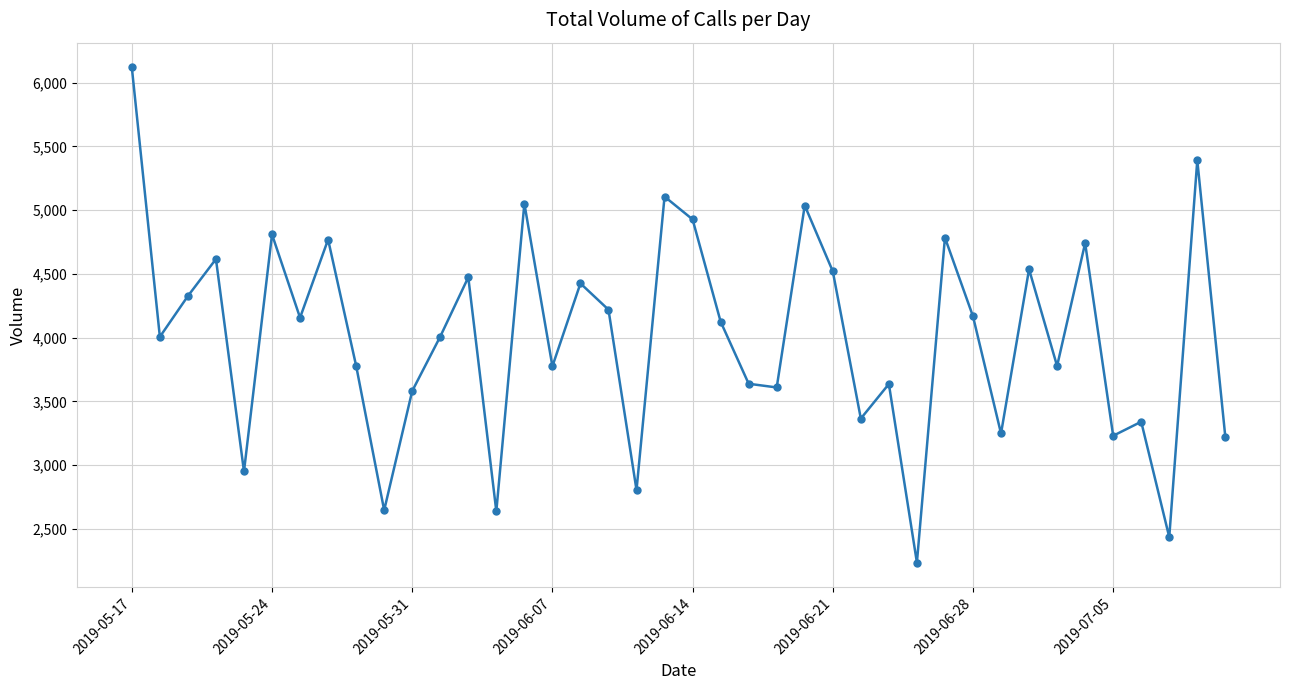

What is the value of the 4th point from the left?

4617